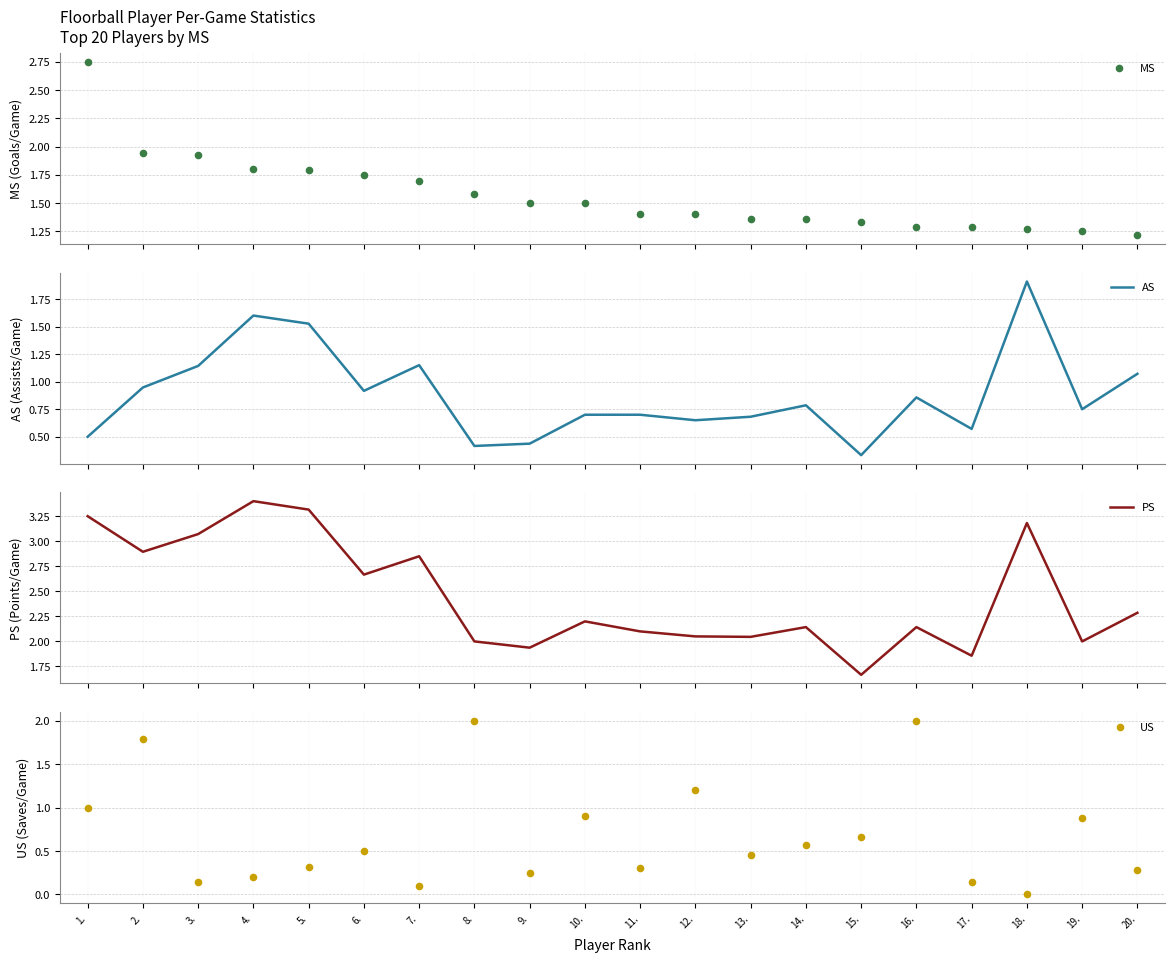

What is the total value across all series at 10.?

5.3